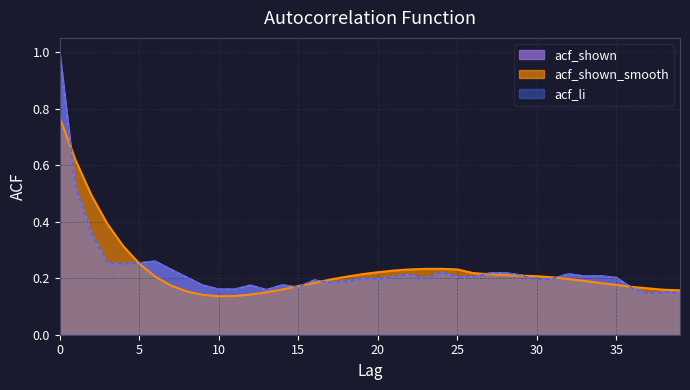

What is the sum of all acf_shown_smooth values?

9.2